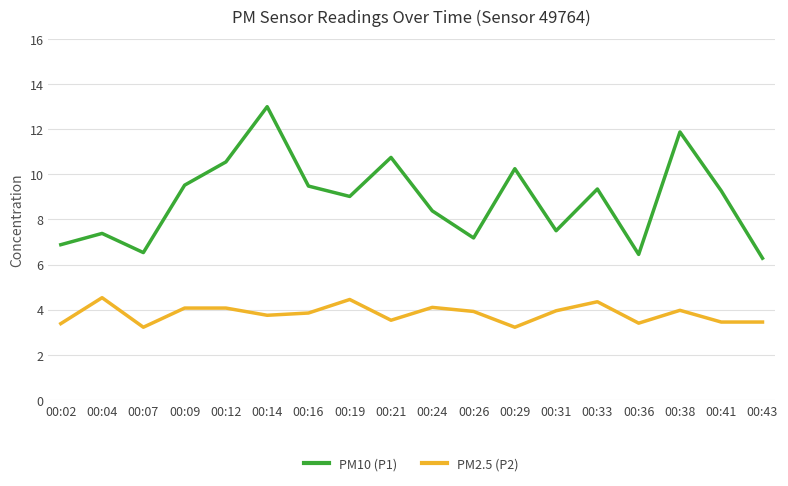

Rank the series by their average value, from highest to lowest.

PM10 (P1), PM2.5 (P2)